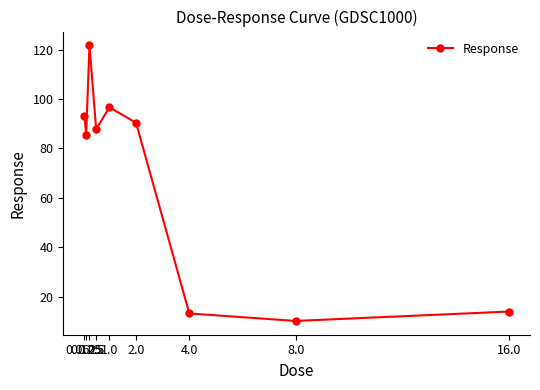

How many interior local valleys (lower than both neighbors) does the data have?

3